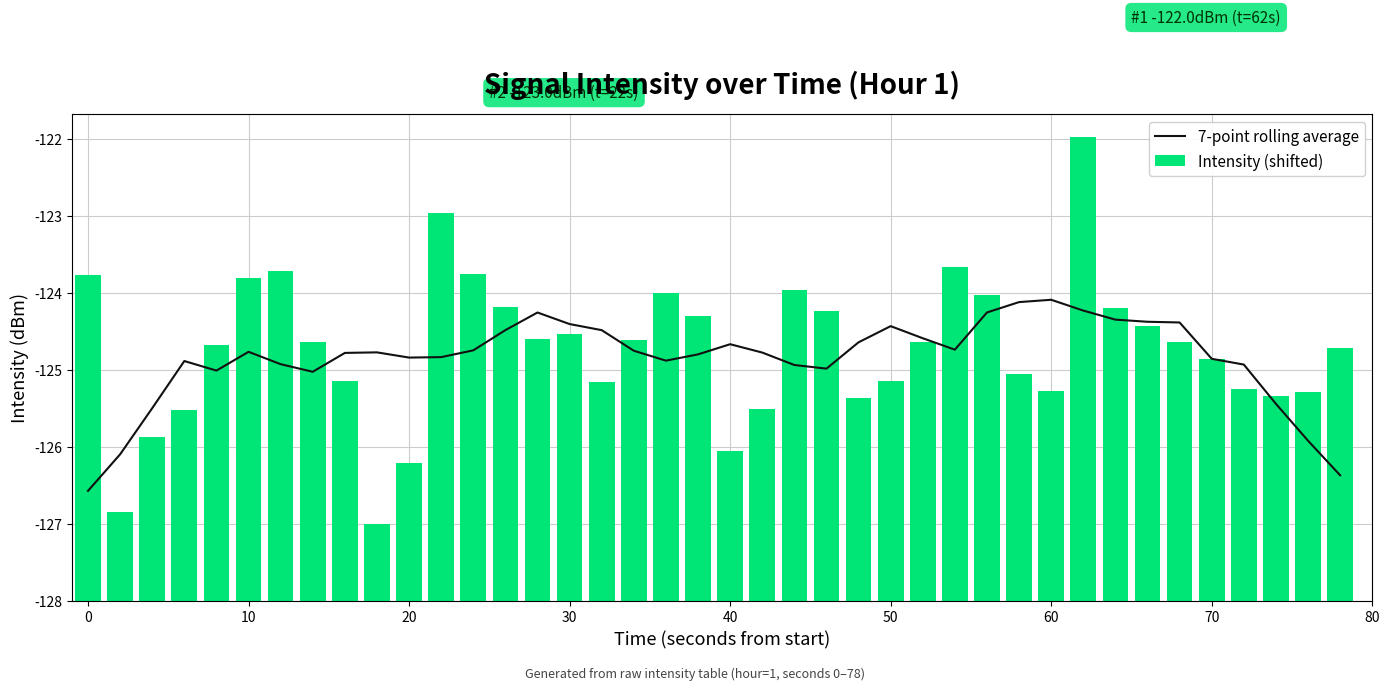

Is it true that 7-point rolling average equals 0.8 at 28?

False